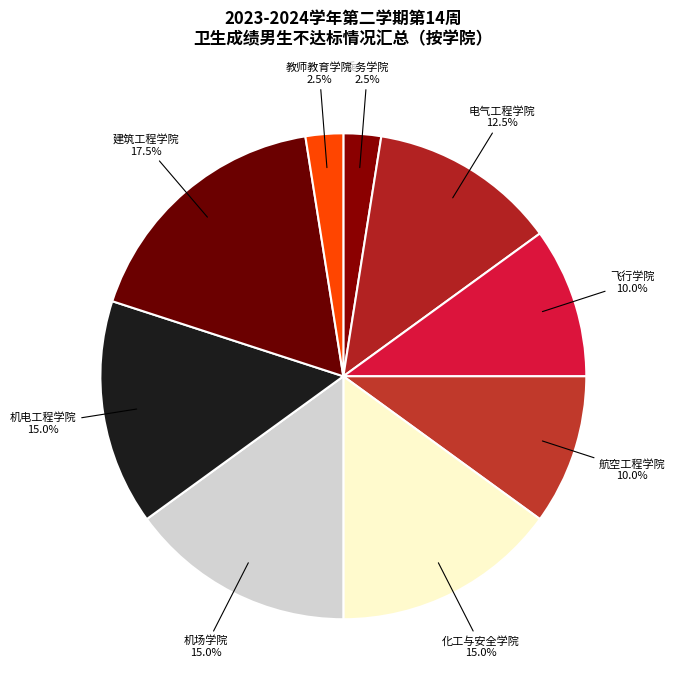

Combined, do 航空工程学院 and 机场学院 account for over 50%?

No